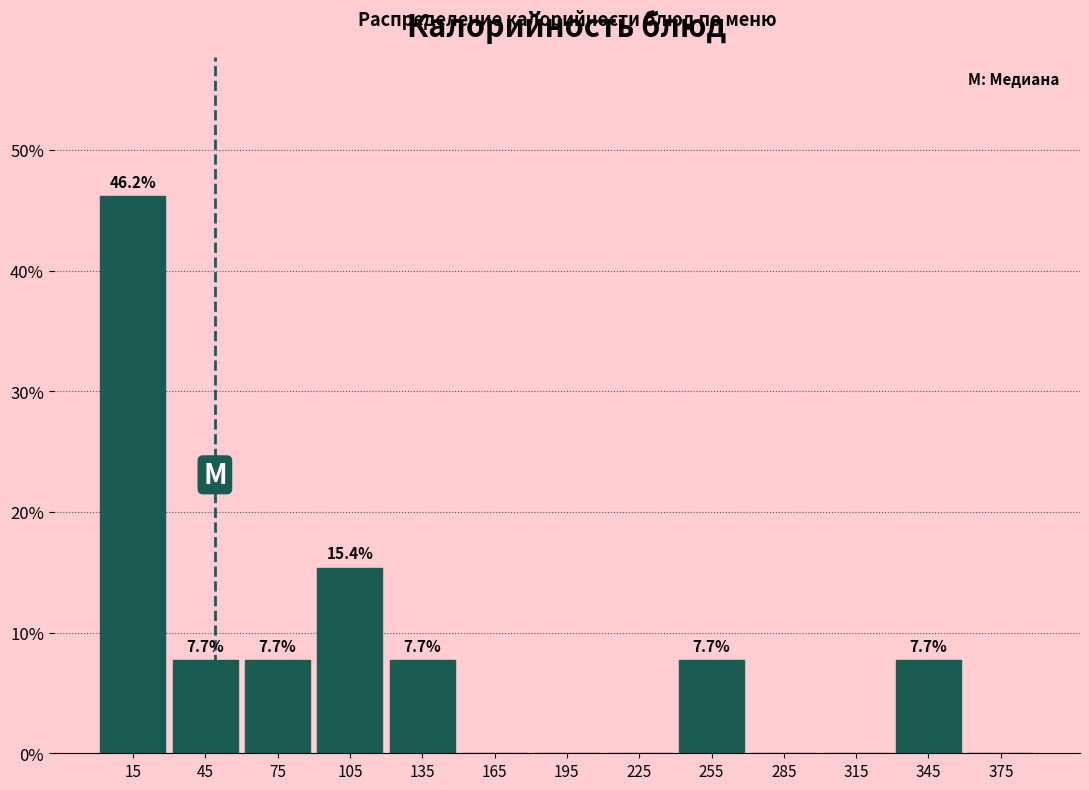

Which range on the x-axis has the tallest bar?

0 to 30